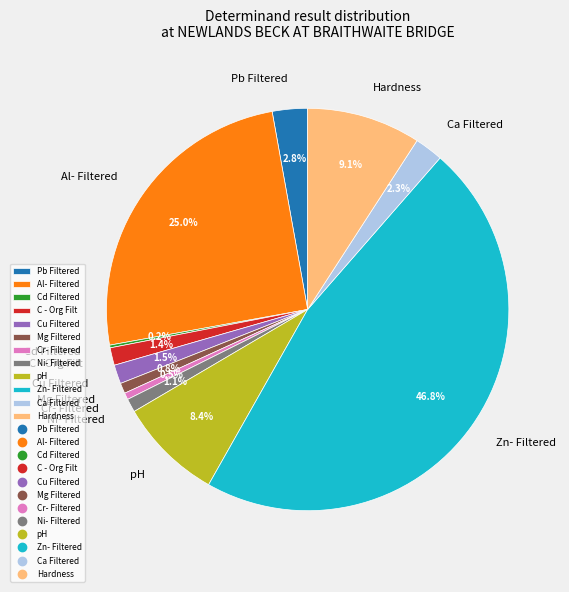

True or false: Ni- Filtered accounts for 8% of the total.

False